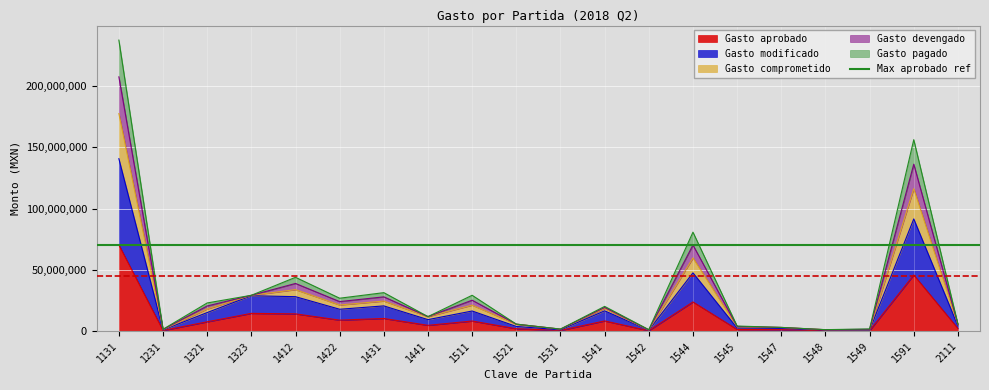

At which category is the sum across all series the highest?

1131